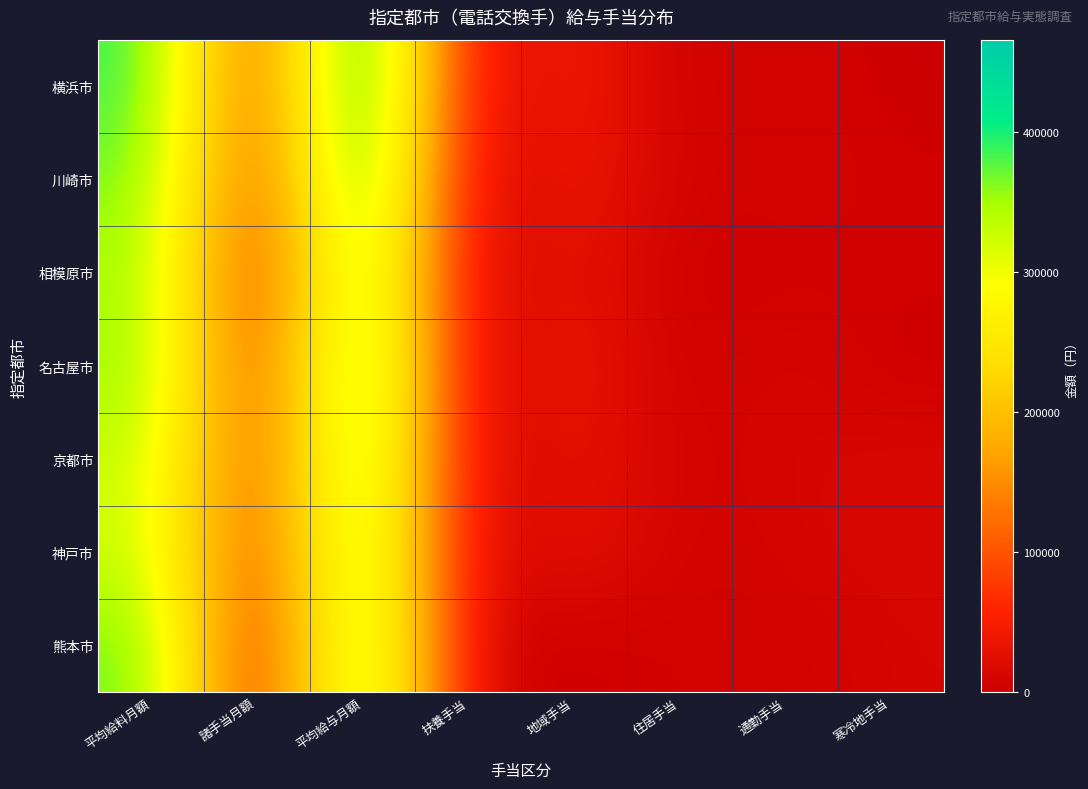

Rank the series at 住居手当 from lowest to highest value.

相模原市, 名古屋市, 横浜市, 神戸市, 川崎市, 京都市, 熊本市